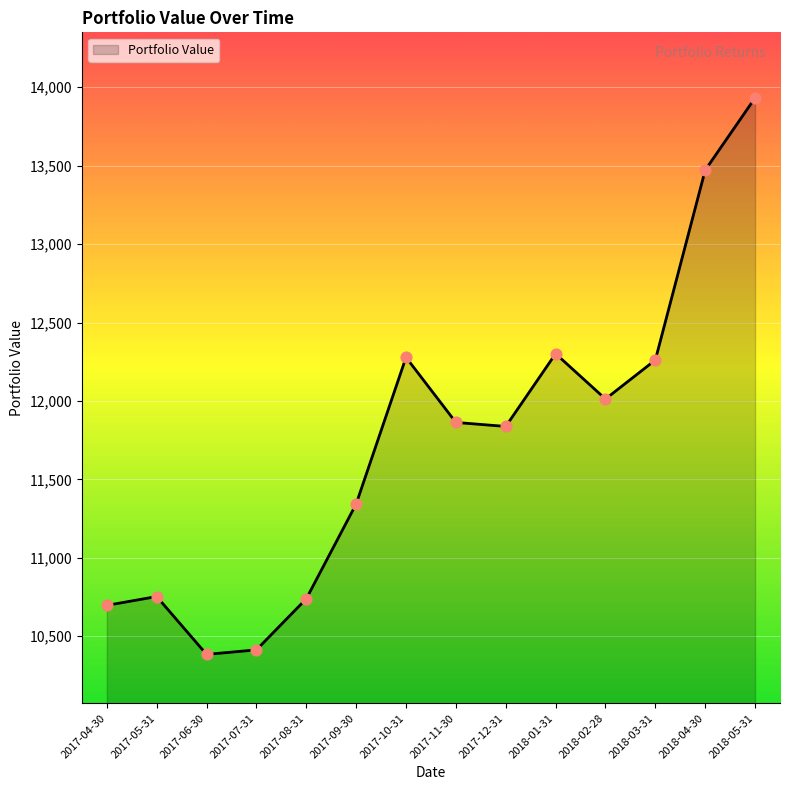

Approximately how many times larger is the value at 2017-05-31 compared to 2018-01-31?

0.9